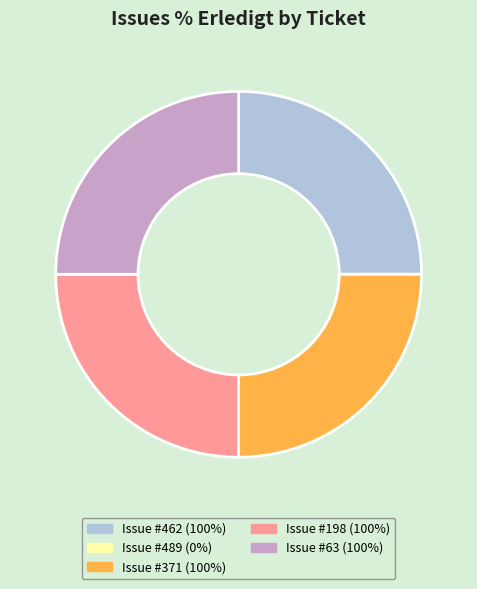

True or false: Issue #462 (100%) accounts for 25% of the total.

True